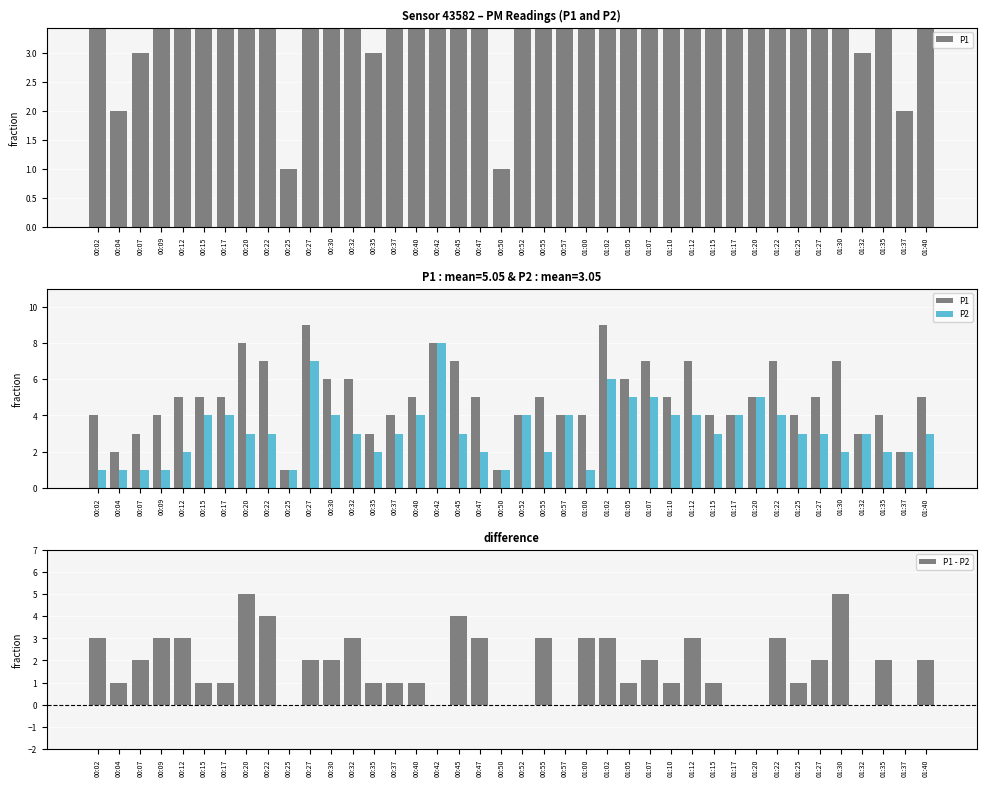

How many categories are shown in the chart?

40